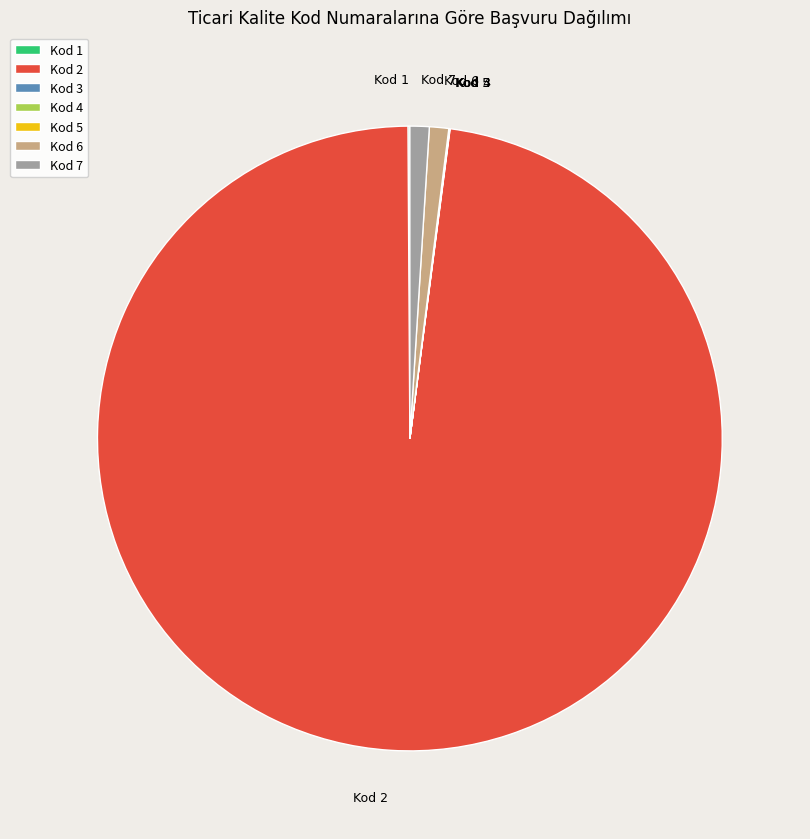

Is there a majority slice in this chart?

Yes